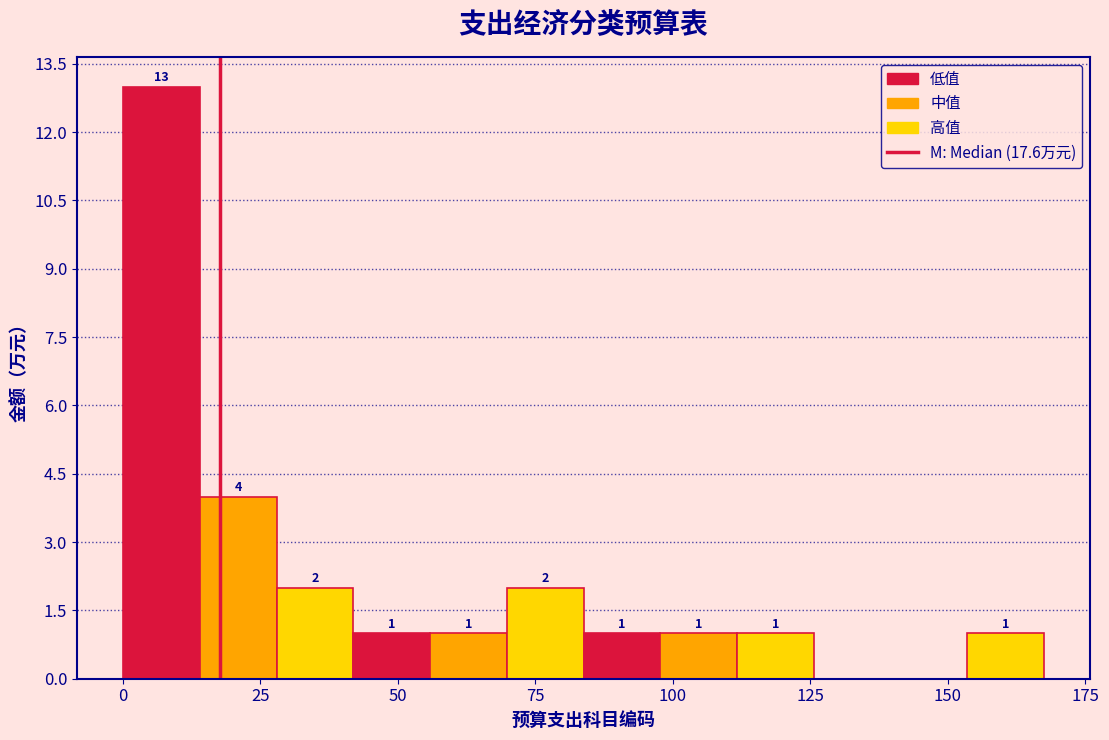

Read against the x-axis, roughly where is the centre of the tallest bar?

5